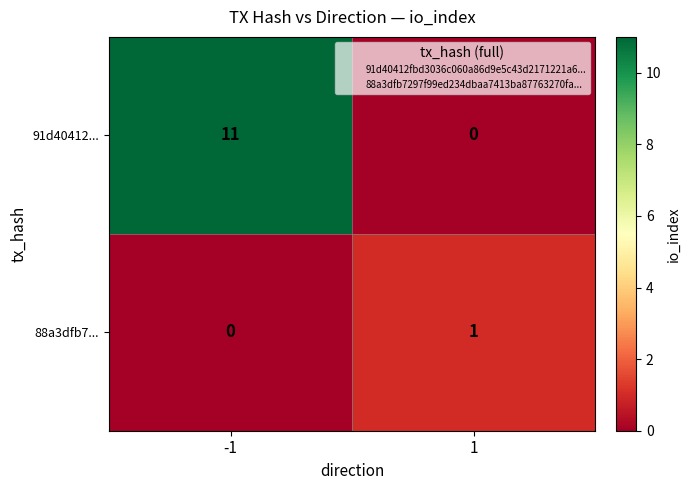

Which series has the largest range (max minus min)?

91d40412...